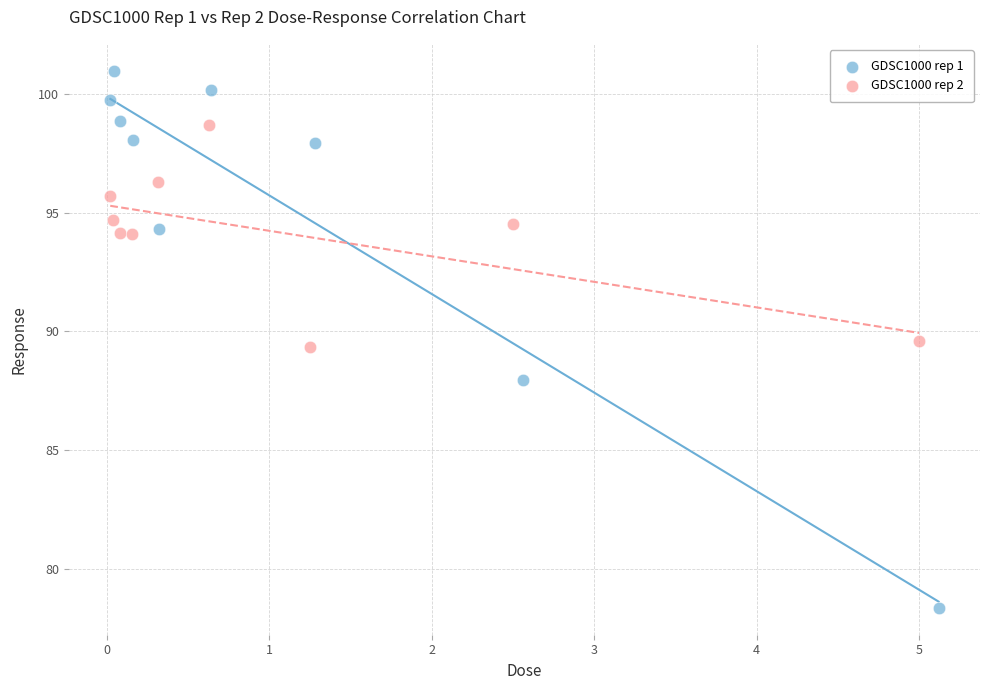

Which series reaches the maximum Y coordinate?

GDSC1000 rep 1